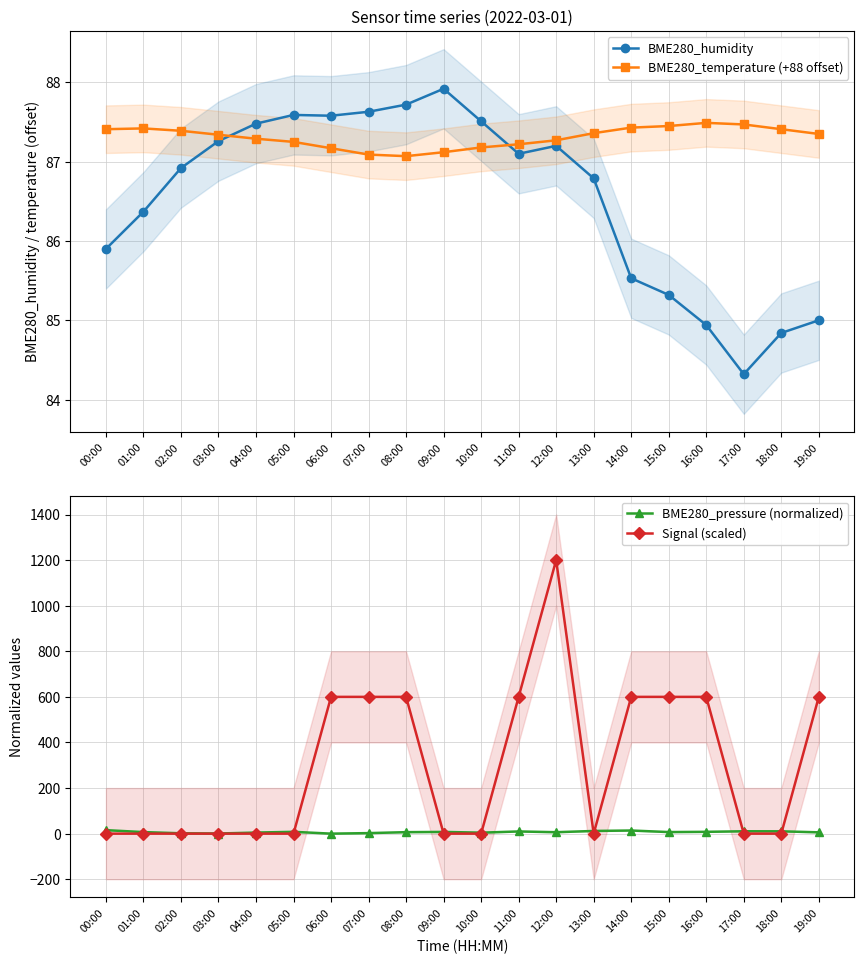

What is the average value of the BME280_humidity series?

86.5